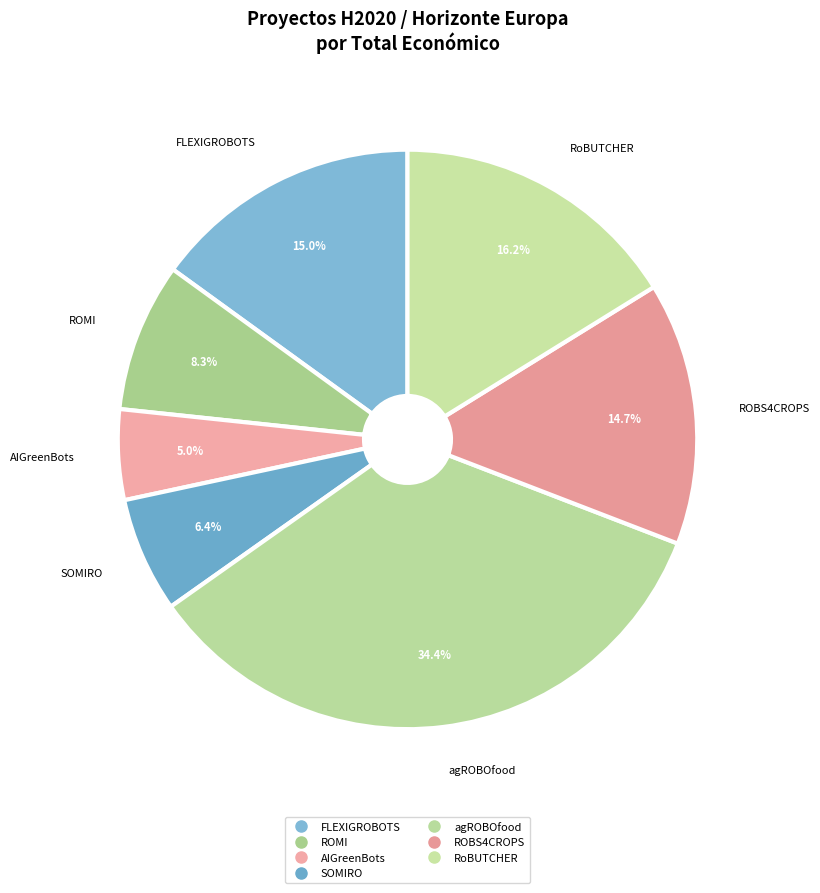

Is the sum of ROMI and ROBS4CROPS greater than half?

No